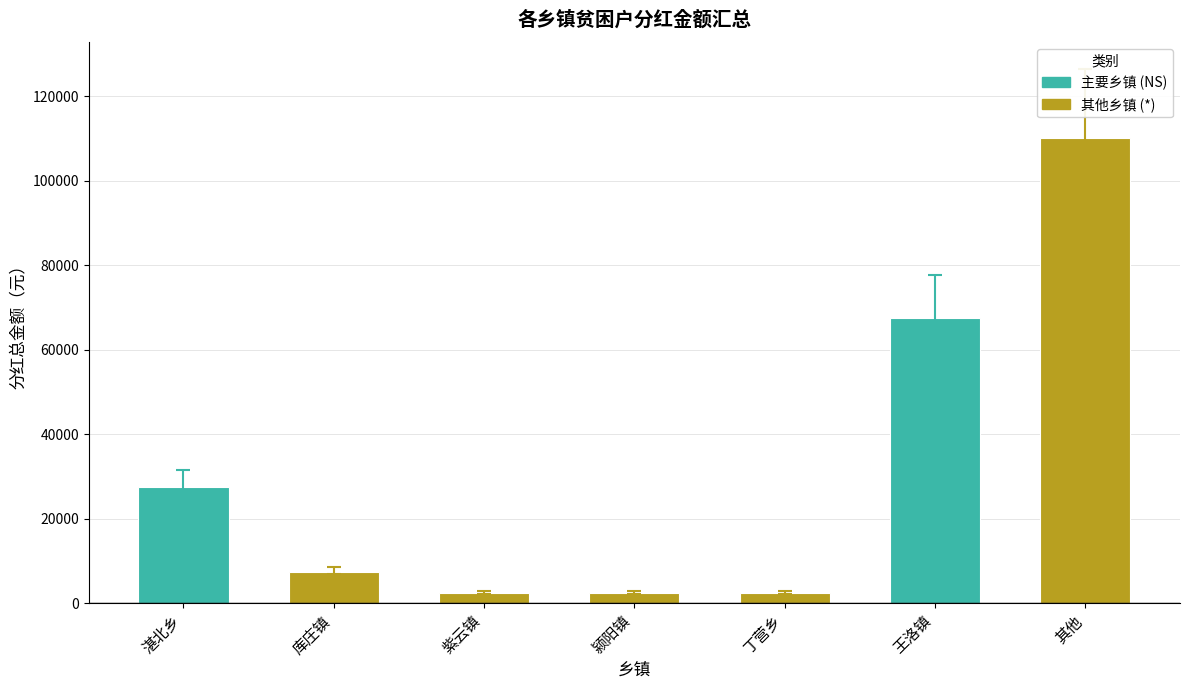

What is the difference between the second highest and second lowest values?

65000